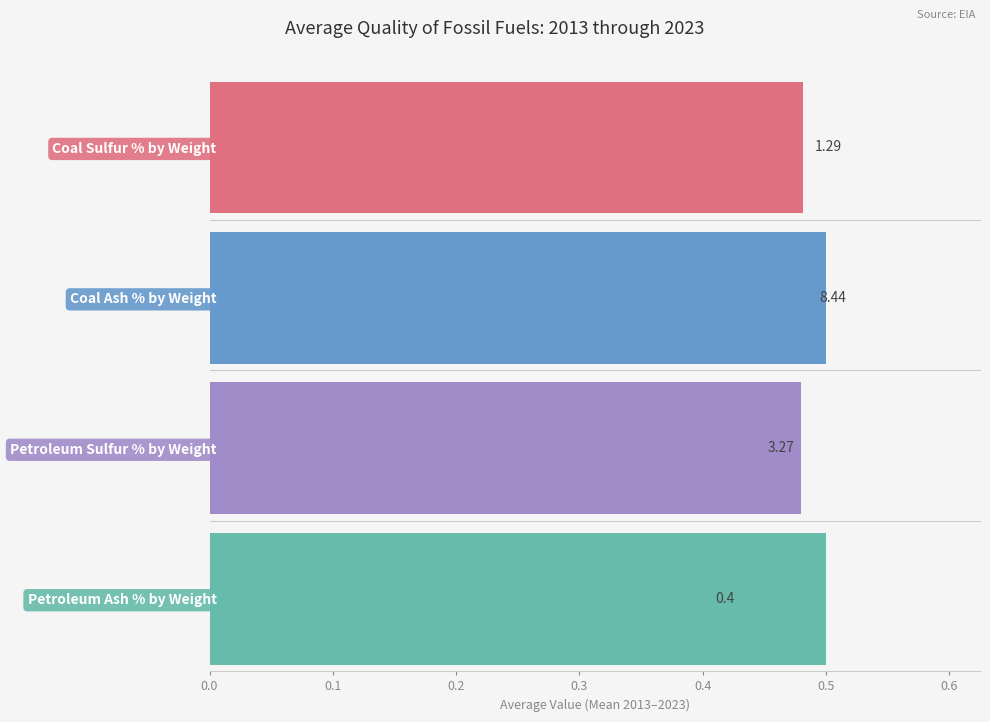

What is the approximate value of Coal Sulfur % by Weight at 2018?

1.3